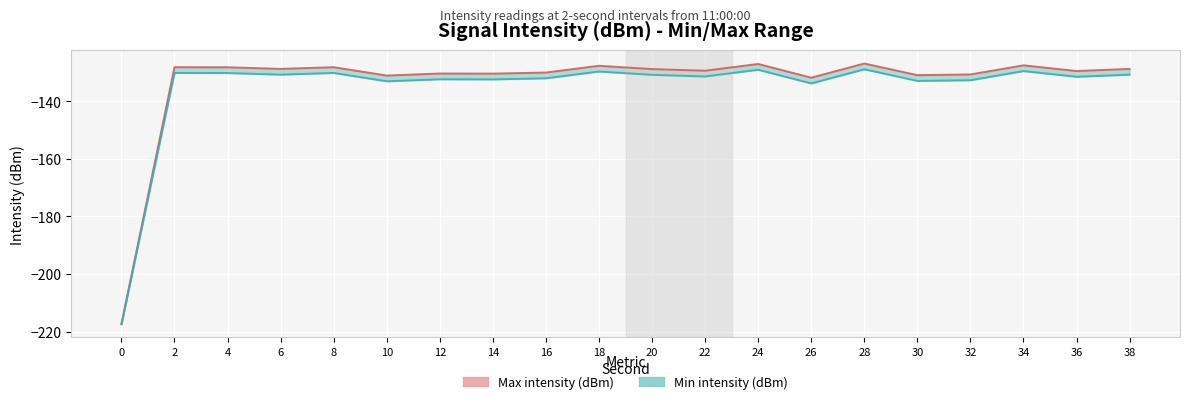

At 22, list the series in order from smallest to largest.

Min intensity (dBm), Max intensity (dBm)